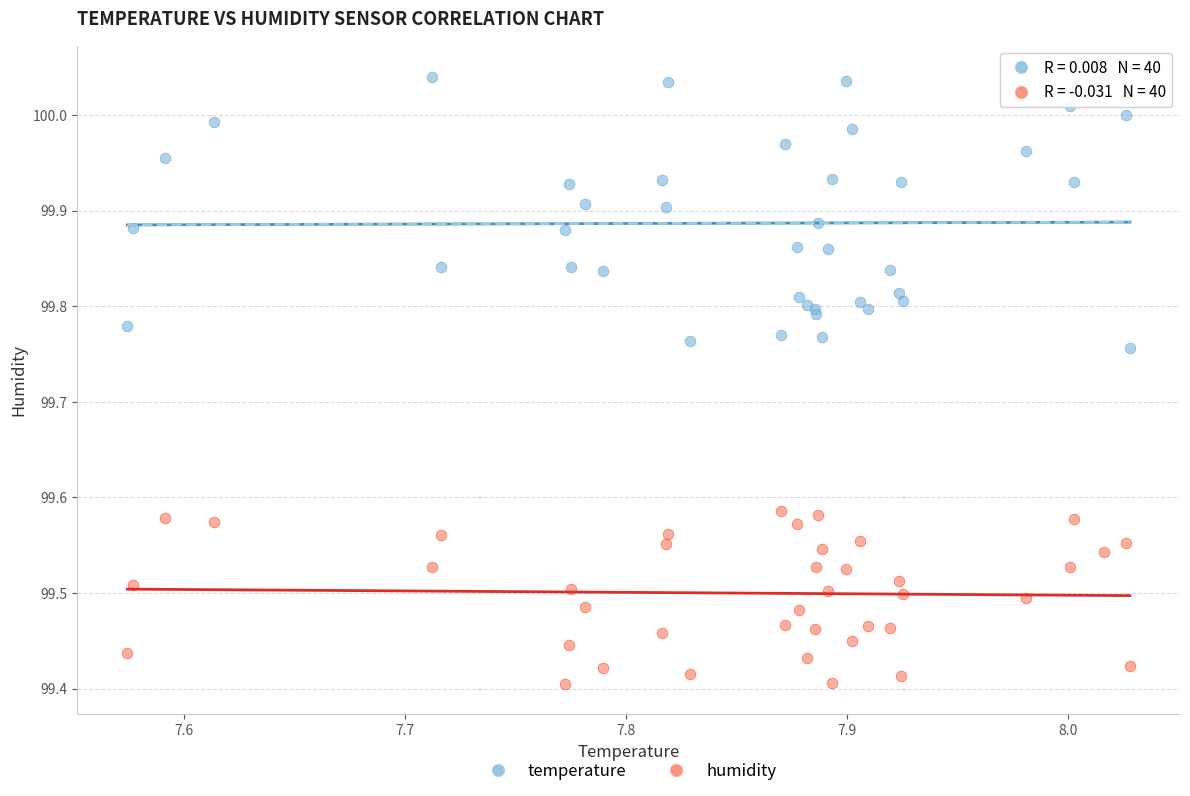

Which series reaches the maximum Y coordinate?

temperature